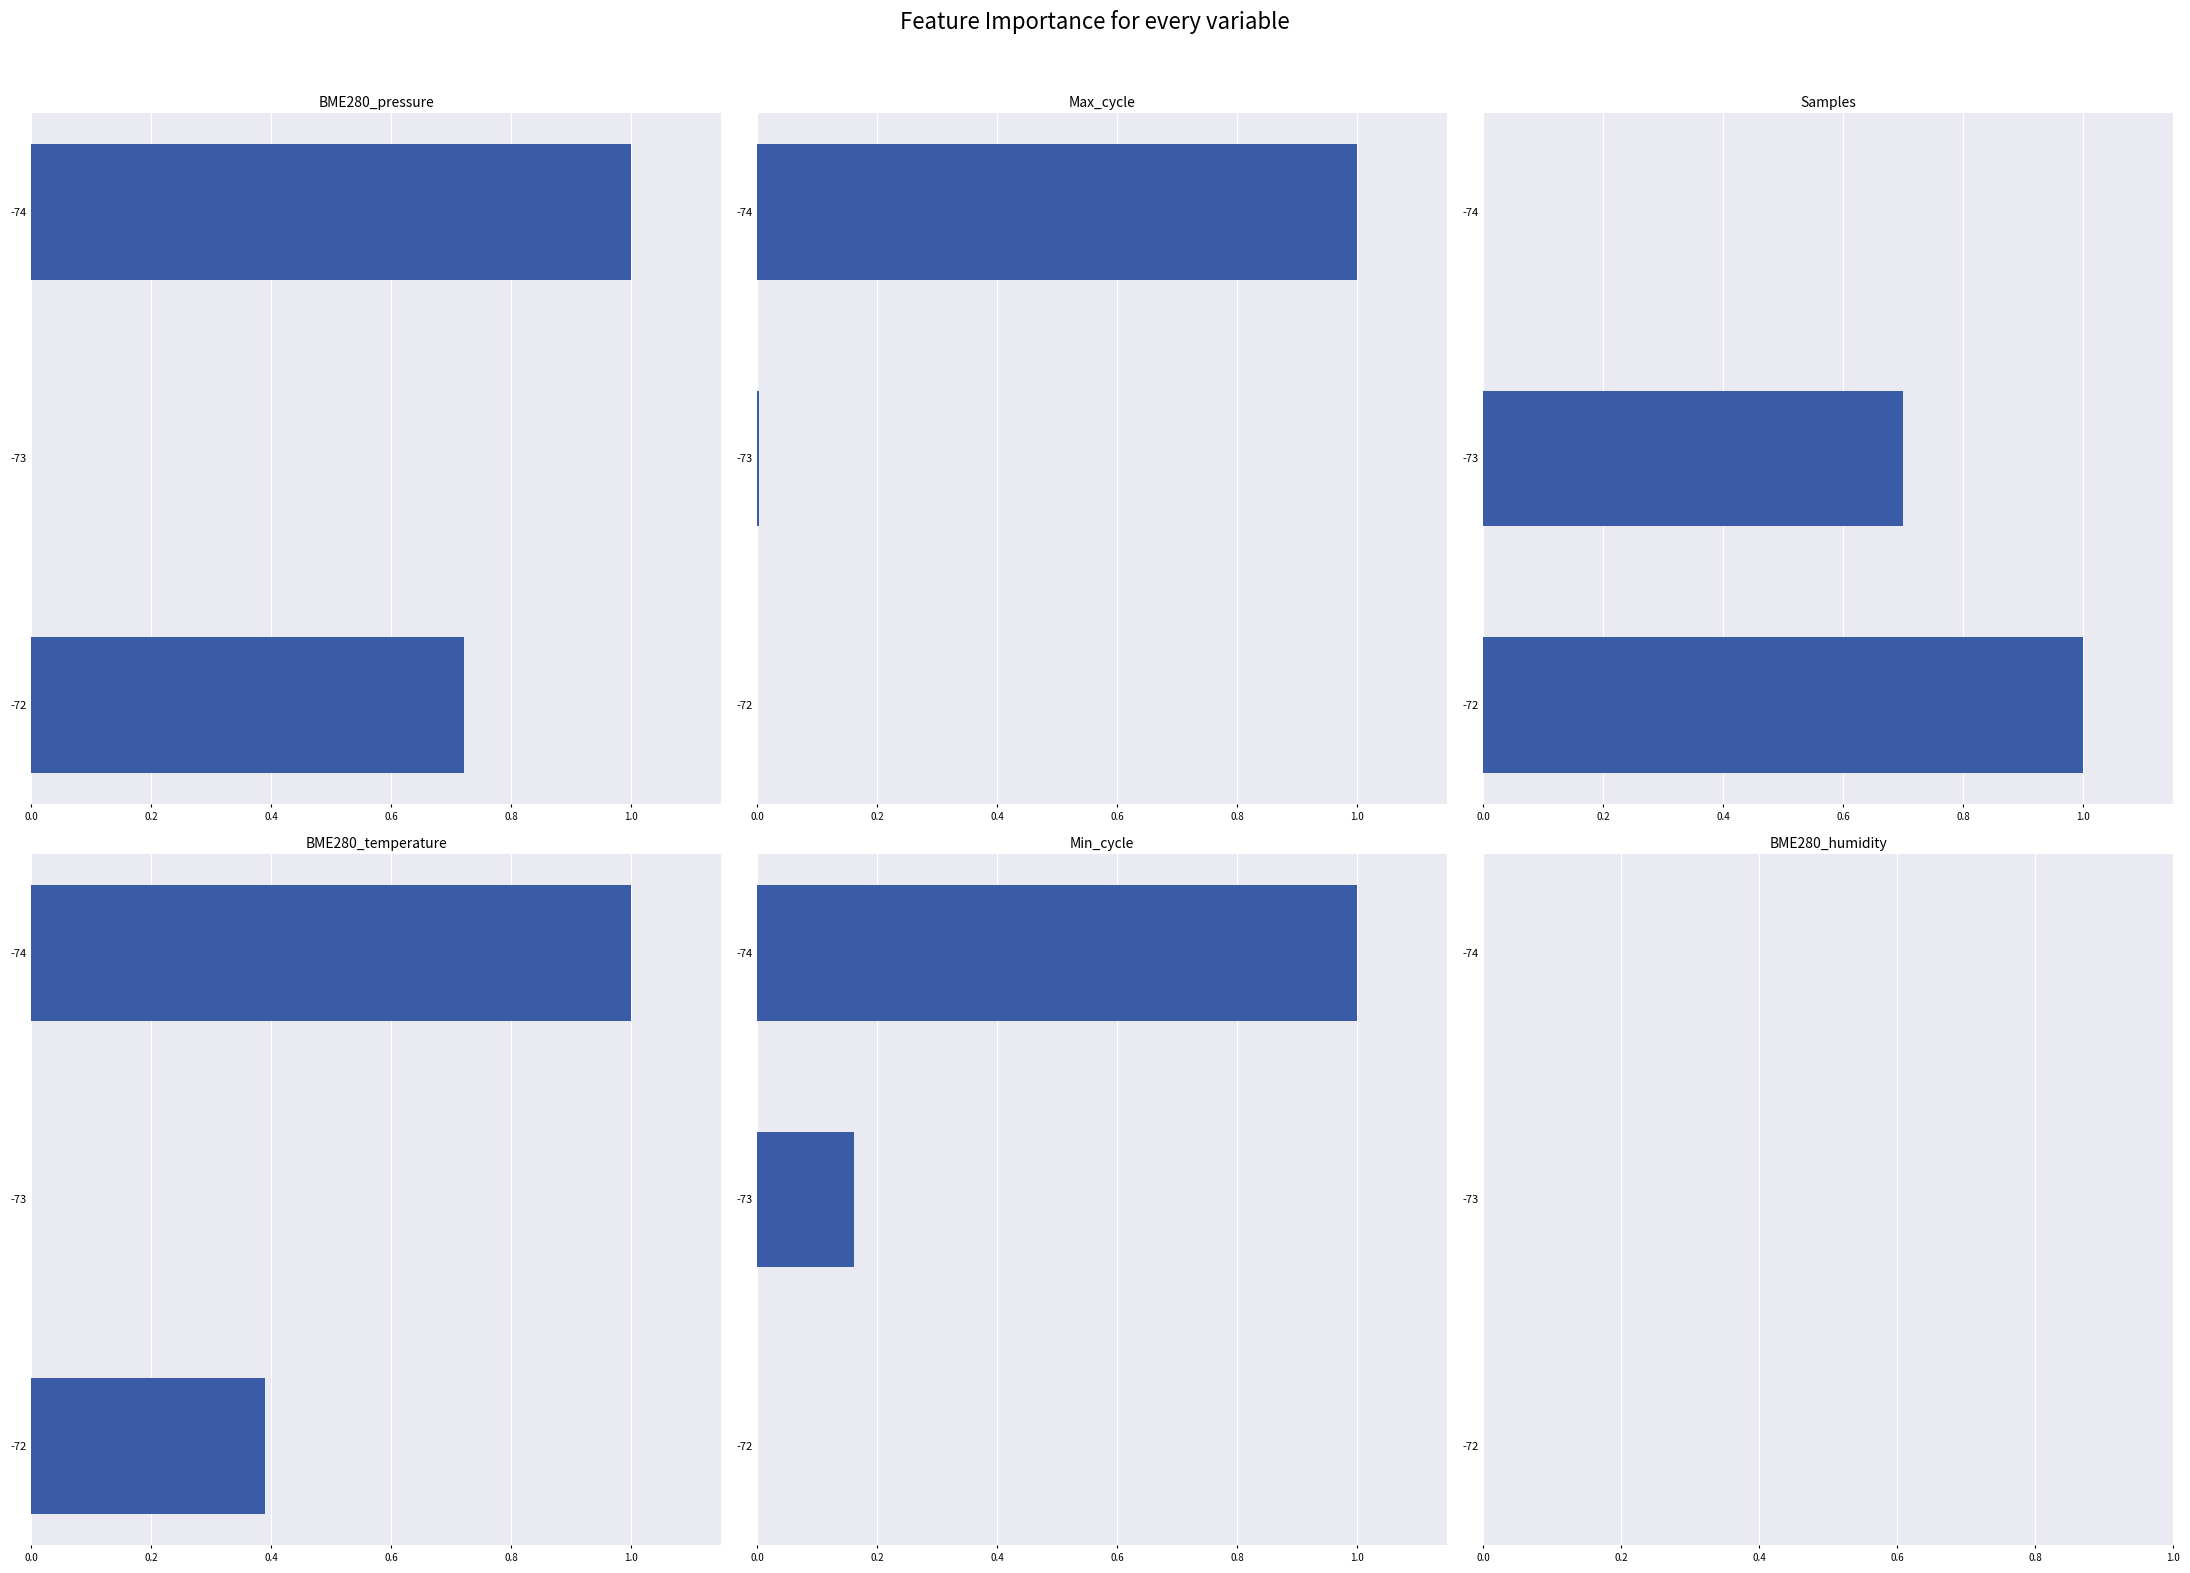

Which has a higher value, -72 or -74?

-74